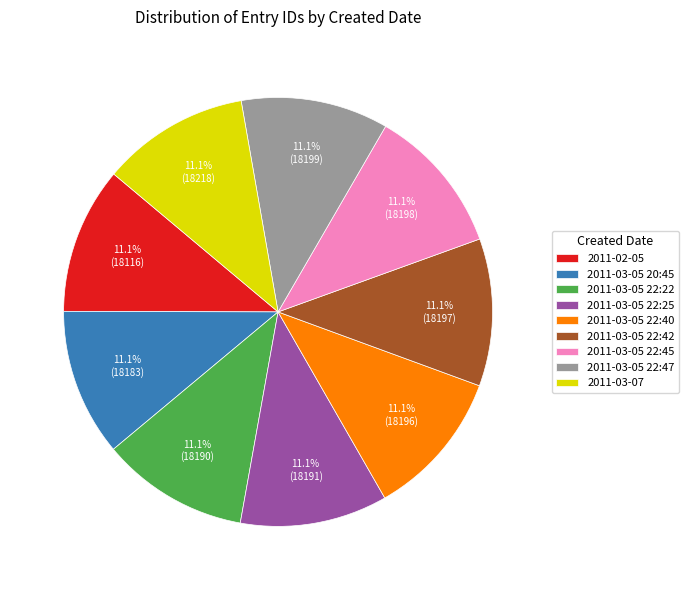

How much of the chart is everything except 2011-03-05 22:22?

88.9%